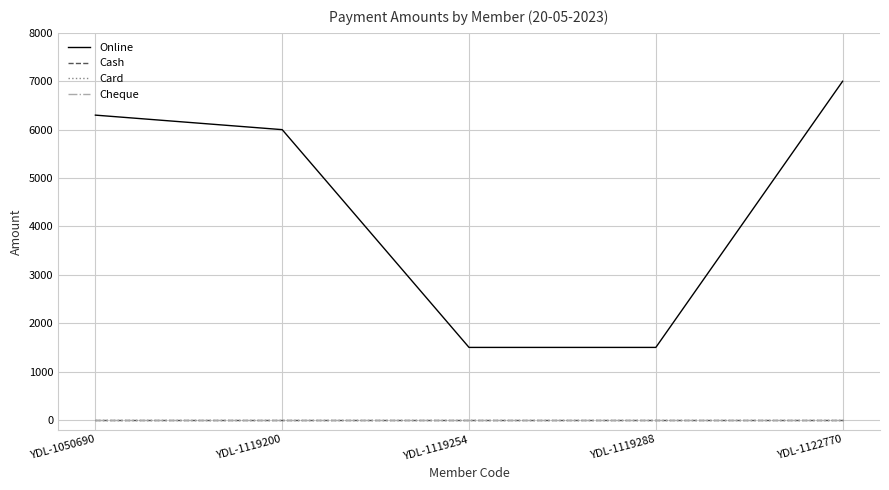

True or false: Cash and Card intersect in this chart.

False